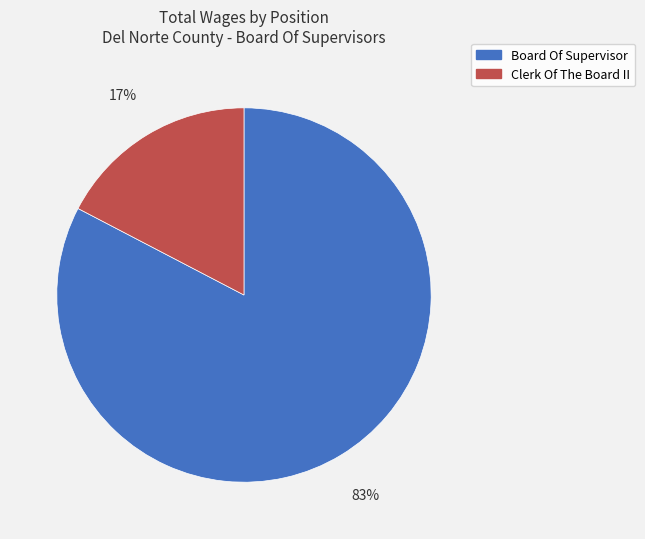

Between Board Of Supervisor and Clerk Of The Board II, which is larger?

Board Of Supervisor